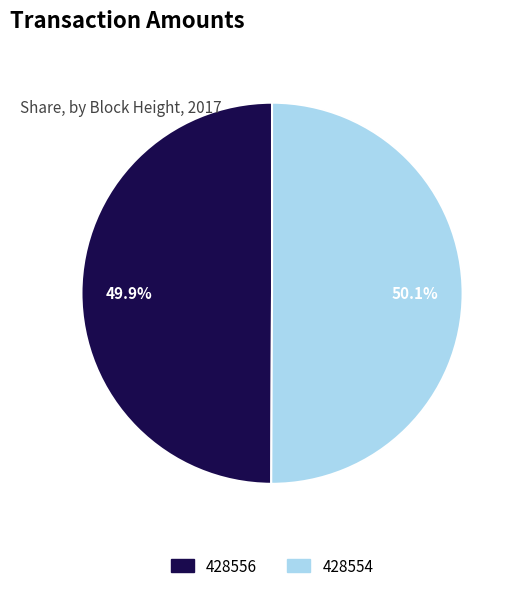

Is there a majority slice in this chart?

Yes